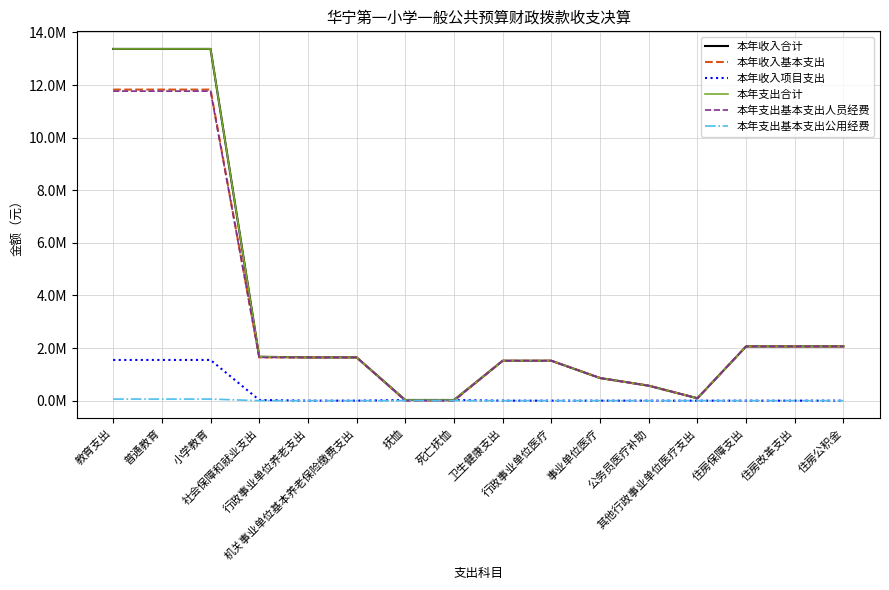

True or false: 本年收入合计 has more than 1 interior local peaks.

False